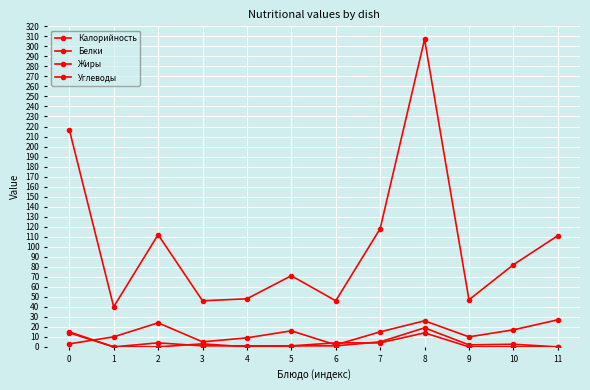

Does the chart have visible grid lines?

Yes